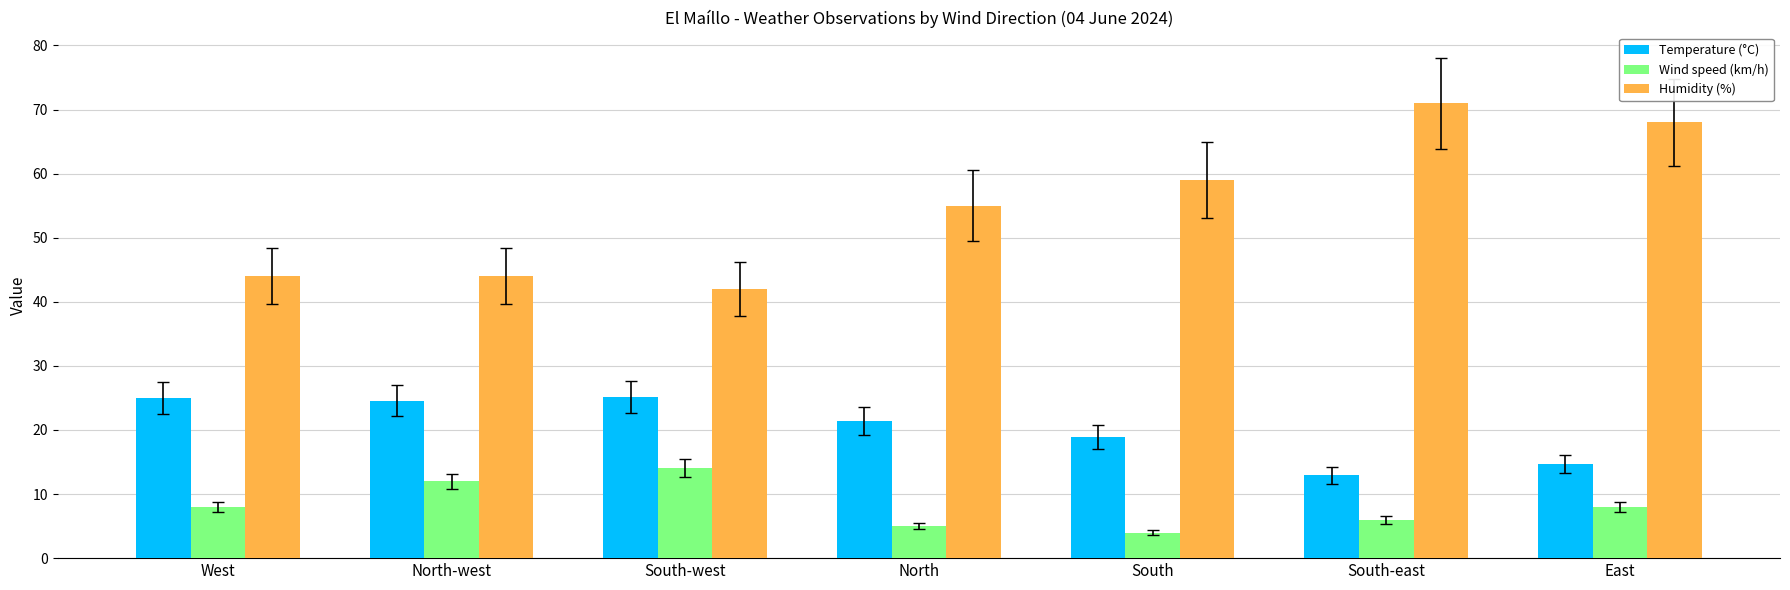

Which category has the highest value across all series?

South-east